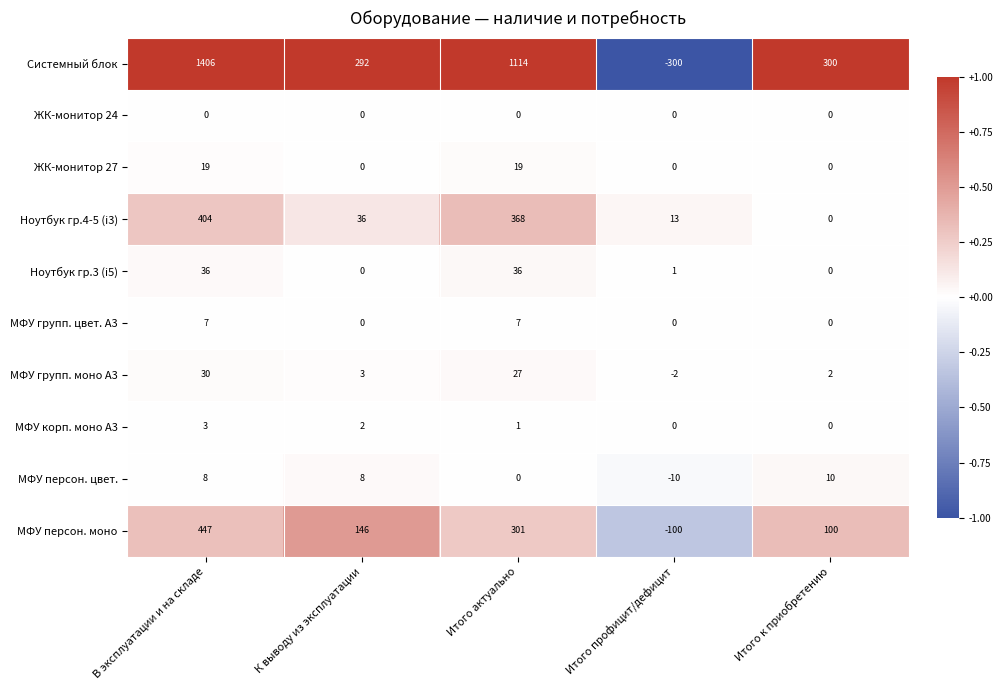

True or false: МФУ персон. цвет. has a value of 3 at Итого к приобретению.

False